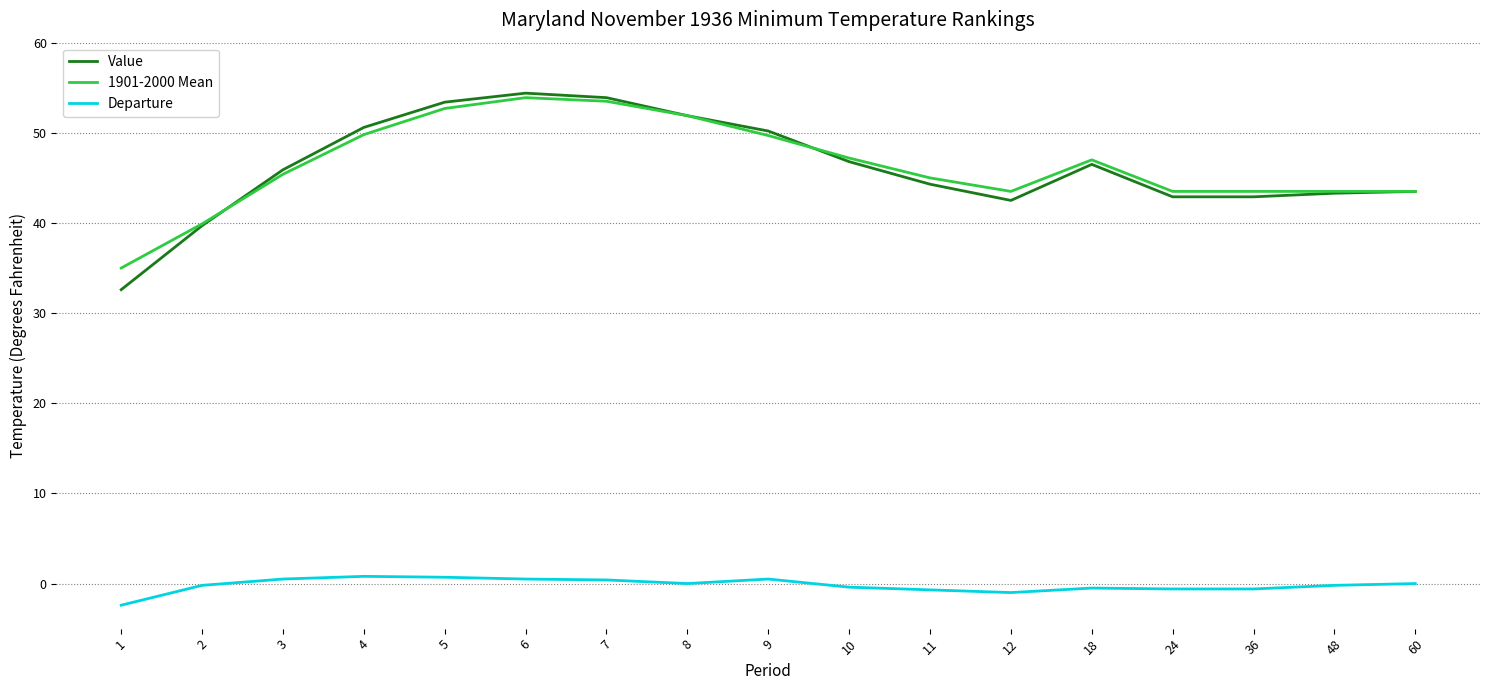

Is the value of Departure at 12 greater than the value of Value at 1?

No